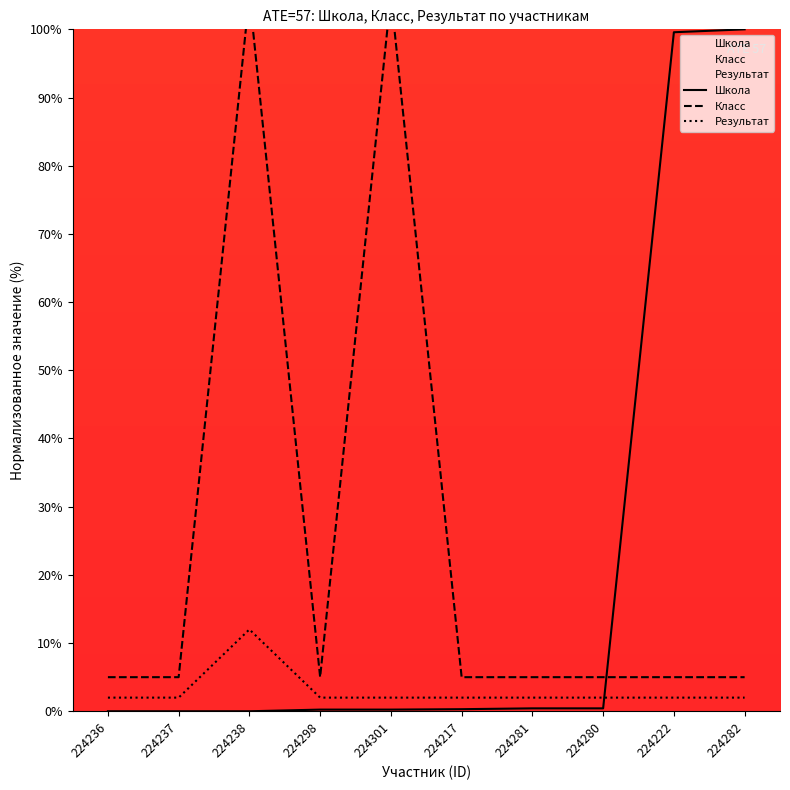

Which series has the widest spread of values?

Школа